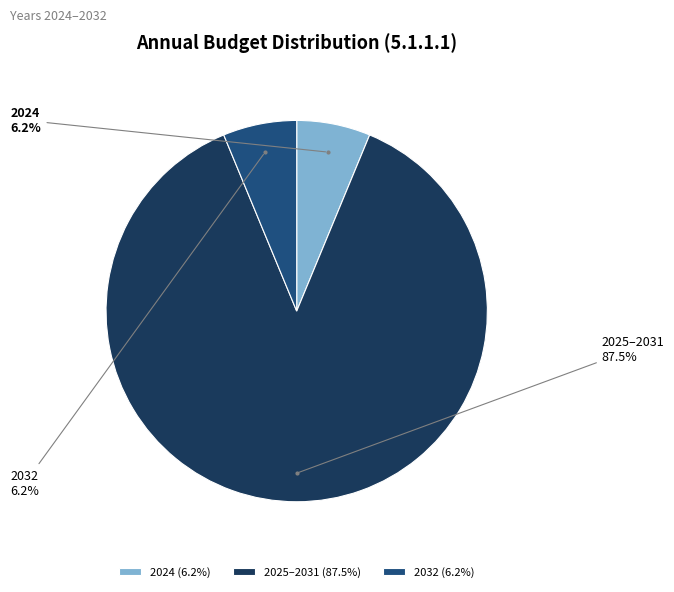

Which has a higher value, 2024 or 2025–2031?

2025–2031